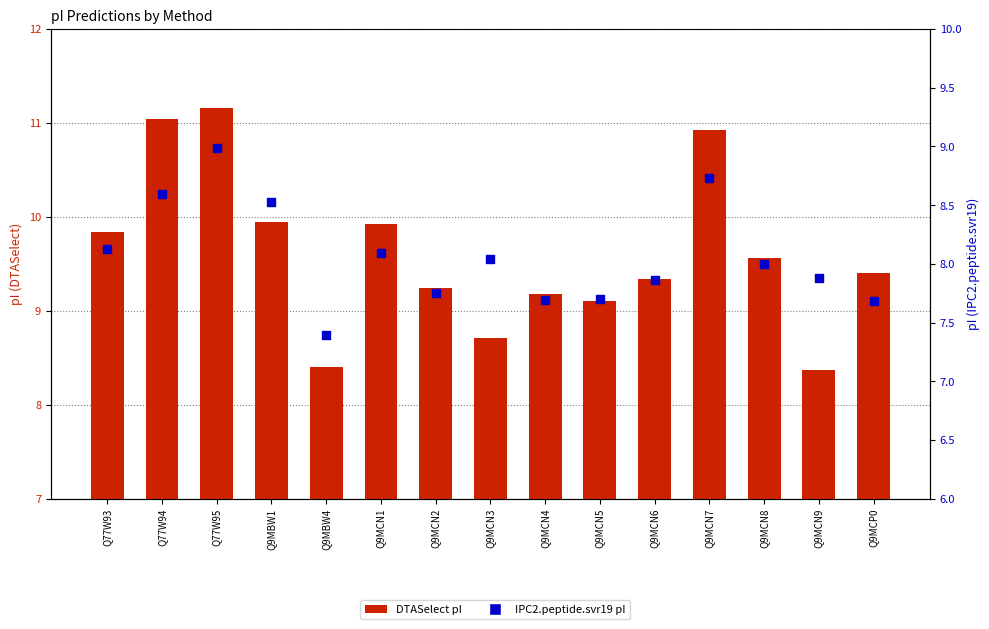

What is the total value across all series at Q9MBW4?

15.8